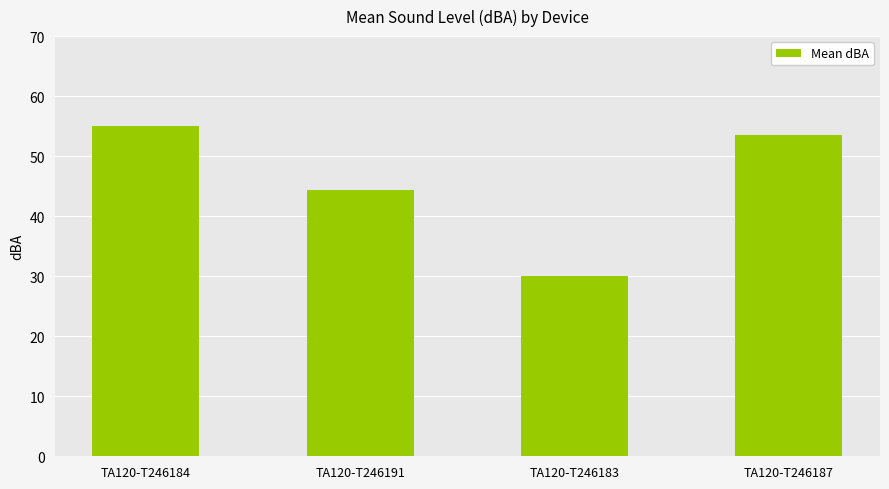

How many bars are there in total?

4